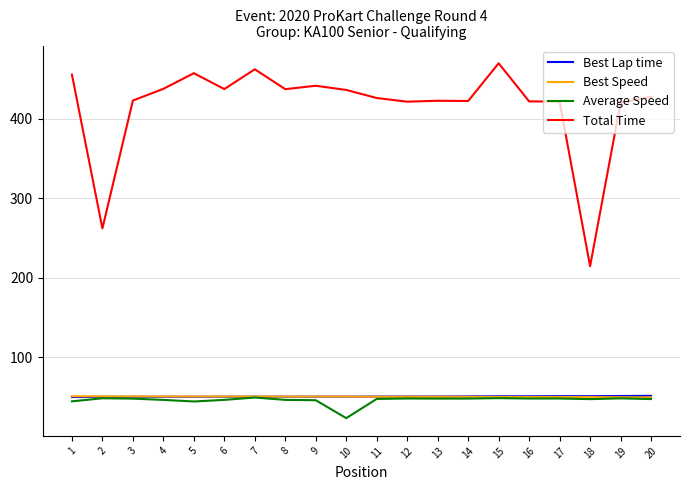

Where is the first local maximum for Total Time?

5